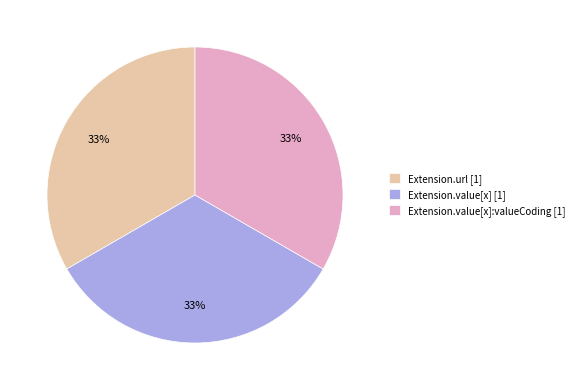

Is there a majority slice in this chart?

No